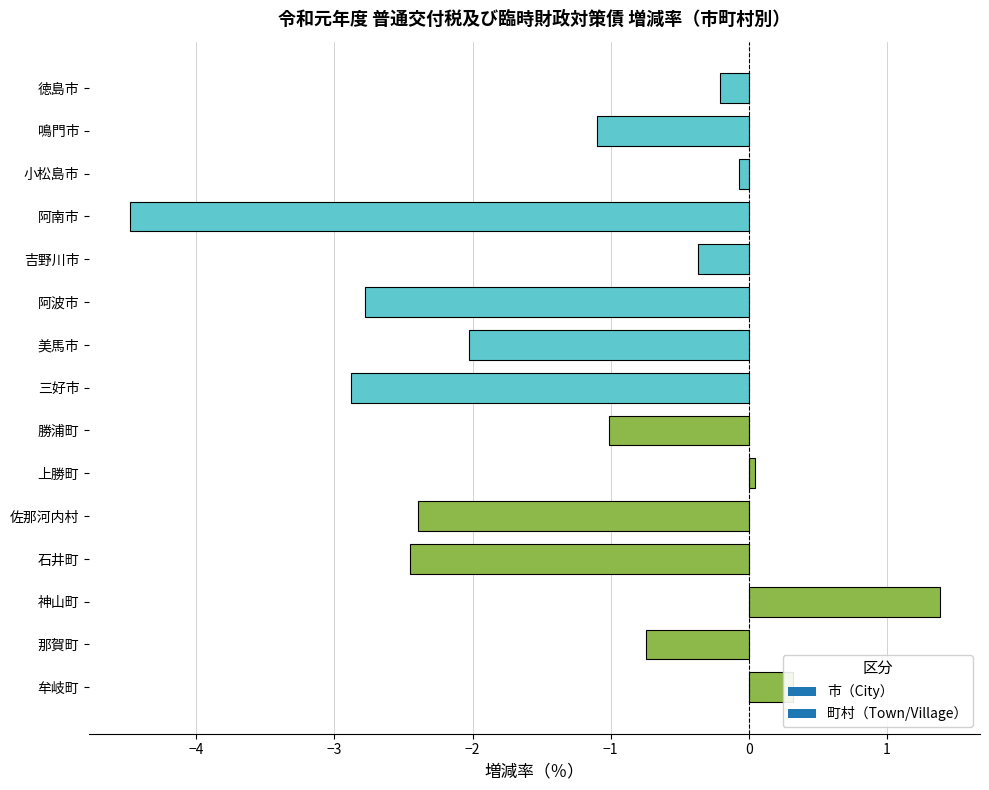

What is the smallest value displayed?

-4.5